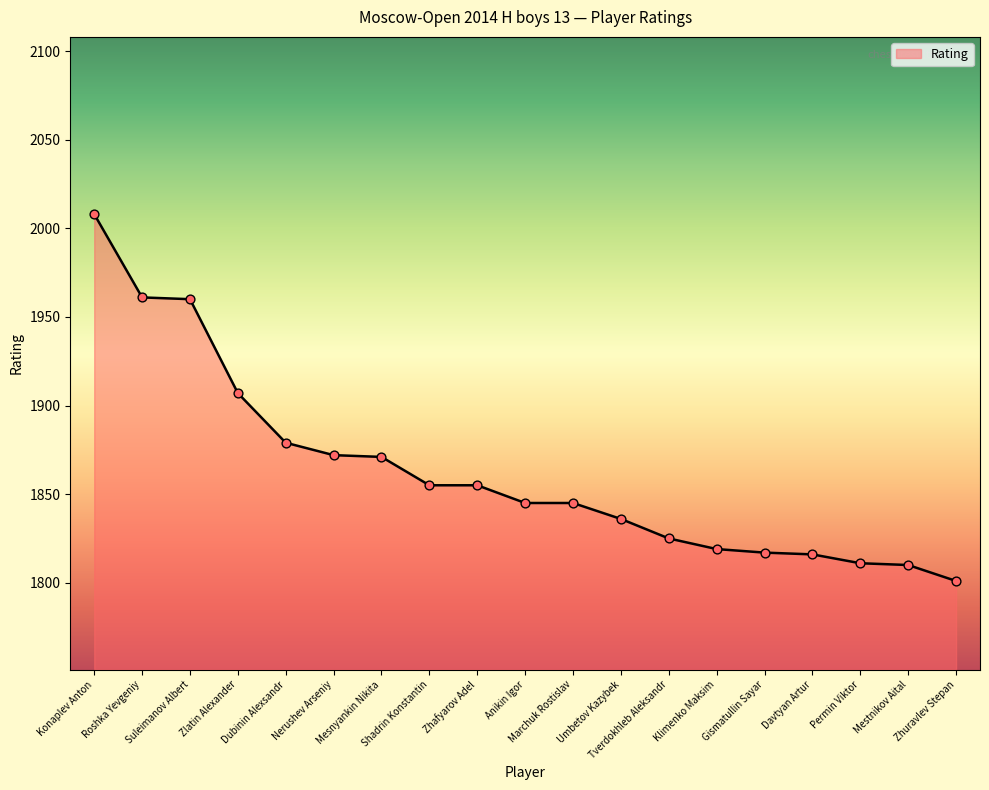

Approximately how many times larger is the value at Mestnikov Aital compared to Zhafyarov Adel?

1.0